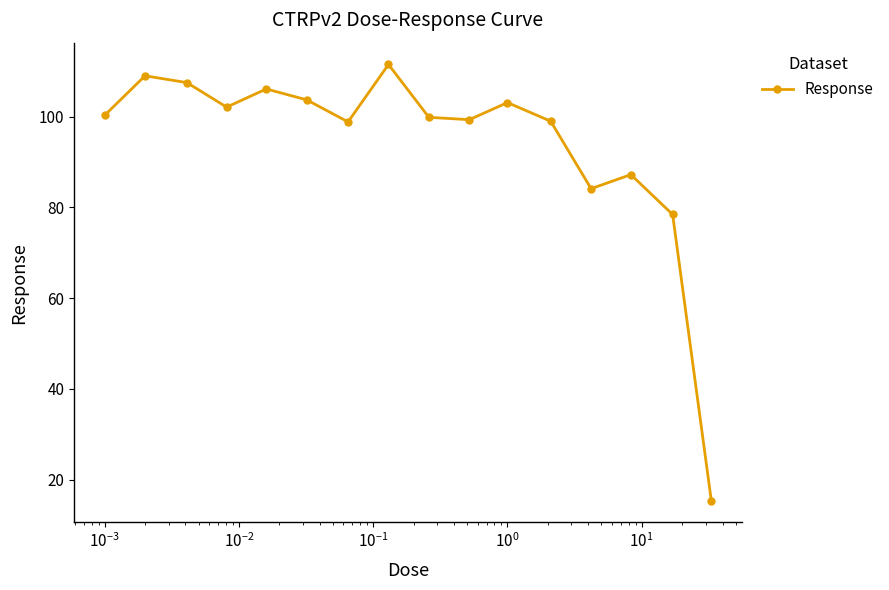

What is the maximum value shown in the chart?

111.5